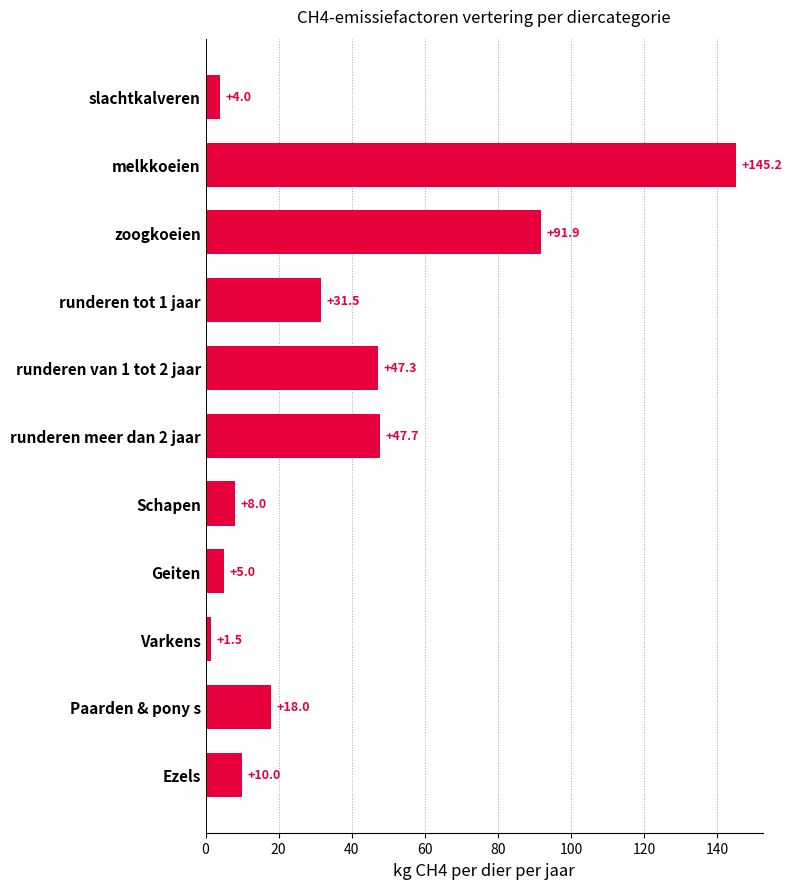

The chart shows a value of 1.5 at Varkens. True or false?

True